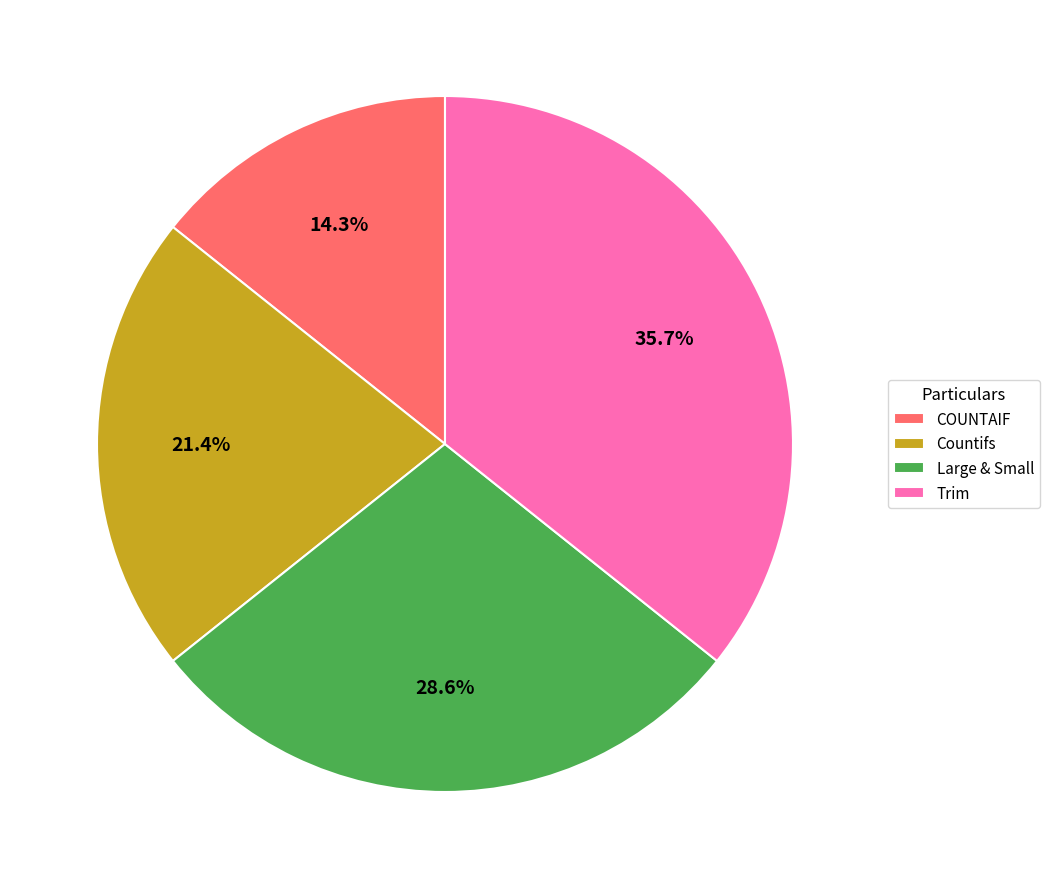

What is the total percentage of Countifs and COUNTAIF?

35.7%